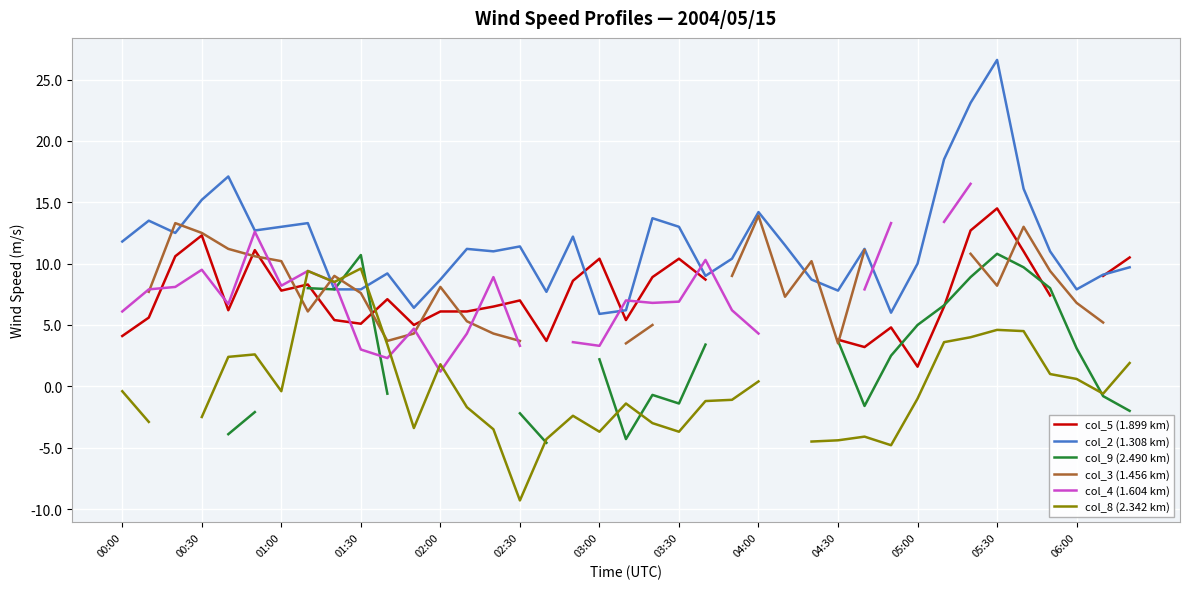

In col_5 (1.899 km), how many points are higher than both neighbors (excluding endpoints)?

9